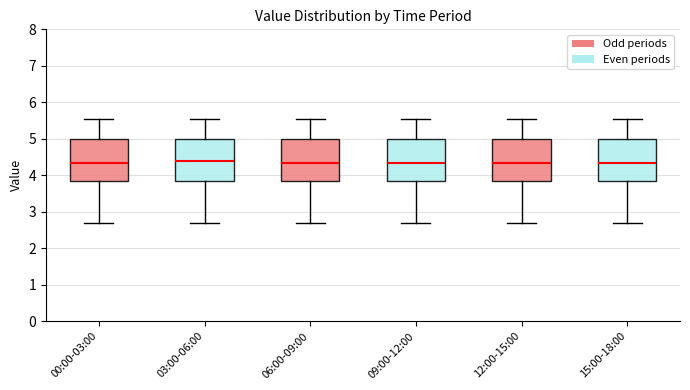

Where does the lower whisker of the box for 12:00-15:00 end on the y-axis? The values are not printed on the chart, so give them approximately, as read against the axis.

2.7